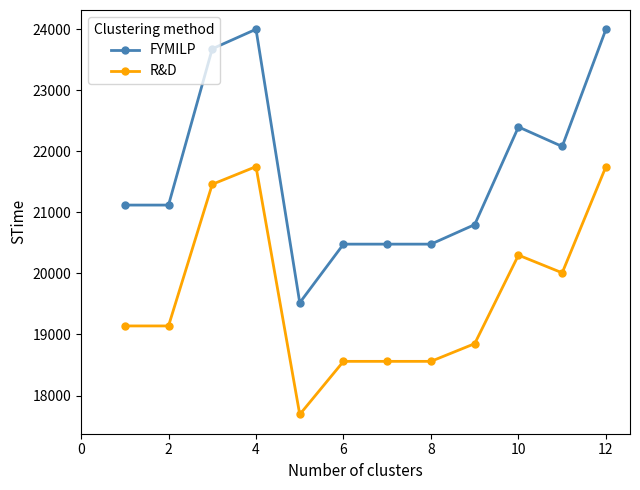

What are all the series names shown in the legend?

FYMILP, R&D